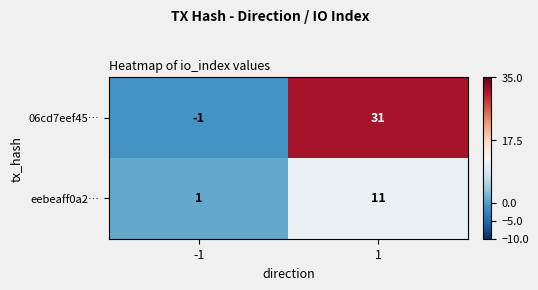

What is the highest value of the eebeaff0a2… series?

11